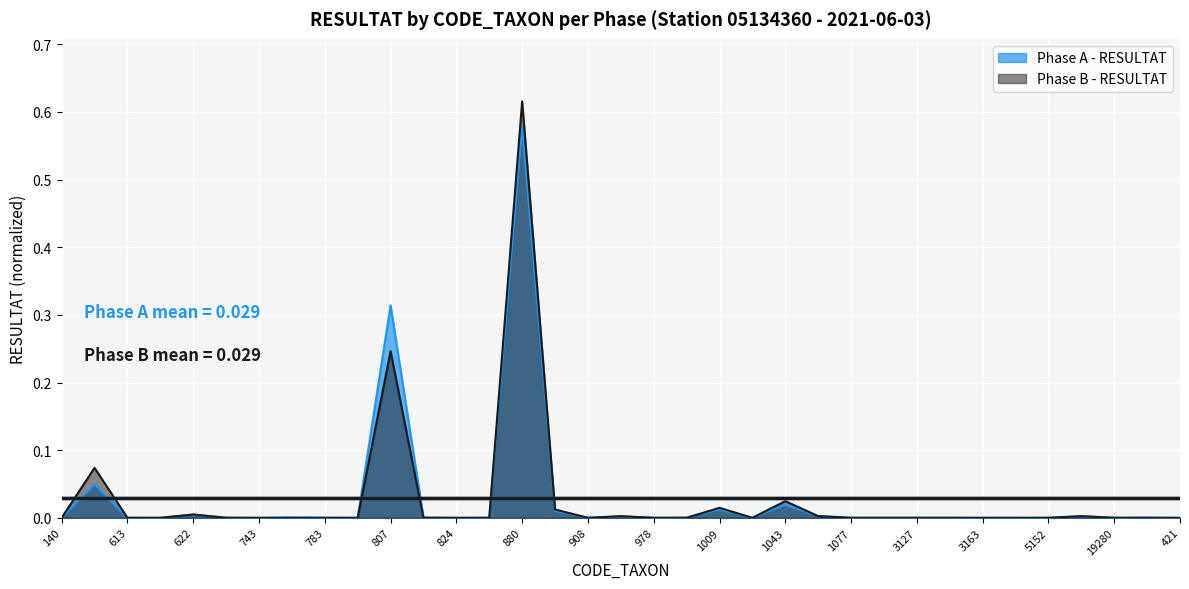

How many distinct data groups are displayed?

2